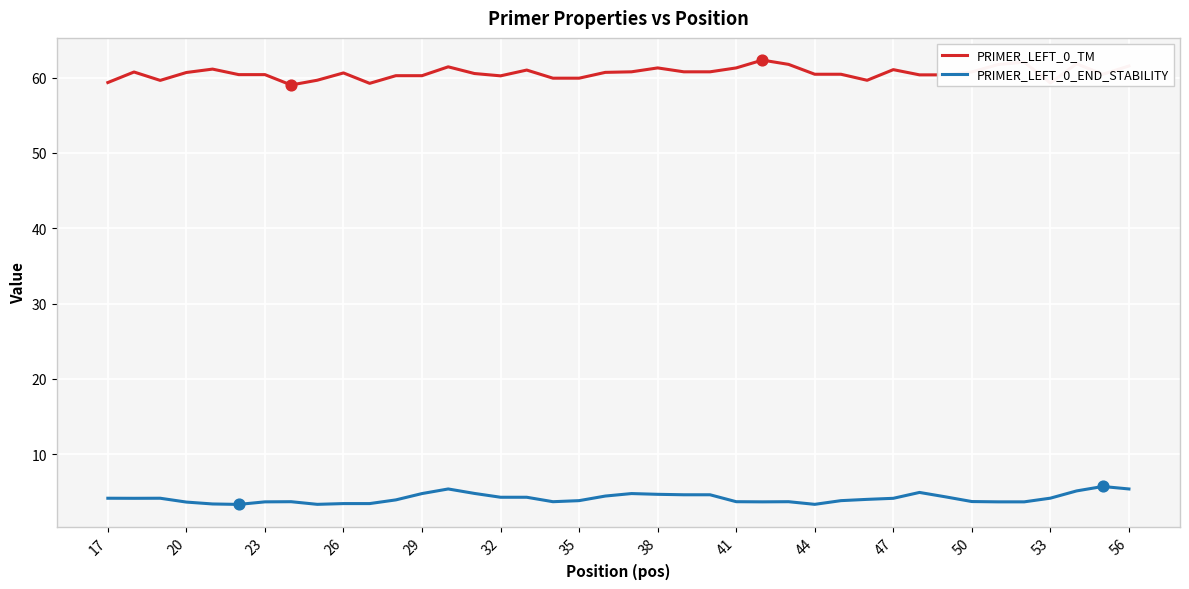

Which series has the largest total across all categories?

PRIMER_LEFT_0_TM